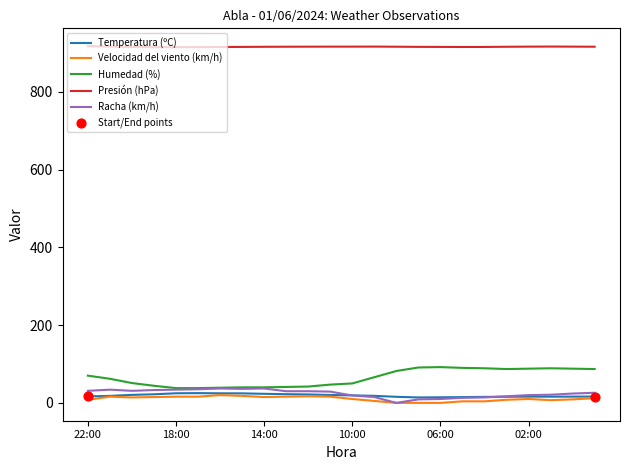

Which series has the largest total across all categories?

Presión (hPa)